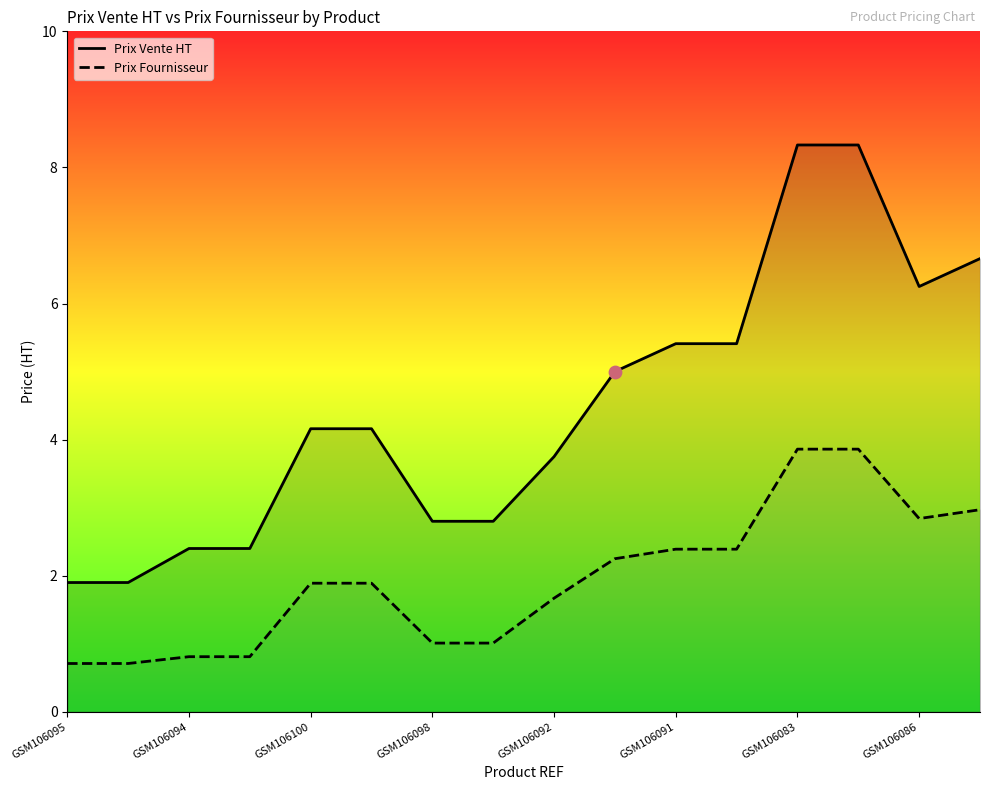

Which series contains the lowest Y value?

Prix Fournisseur